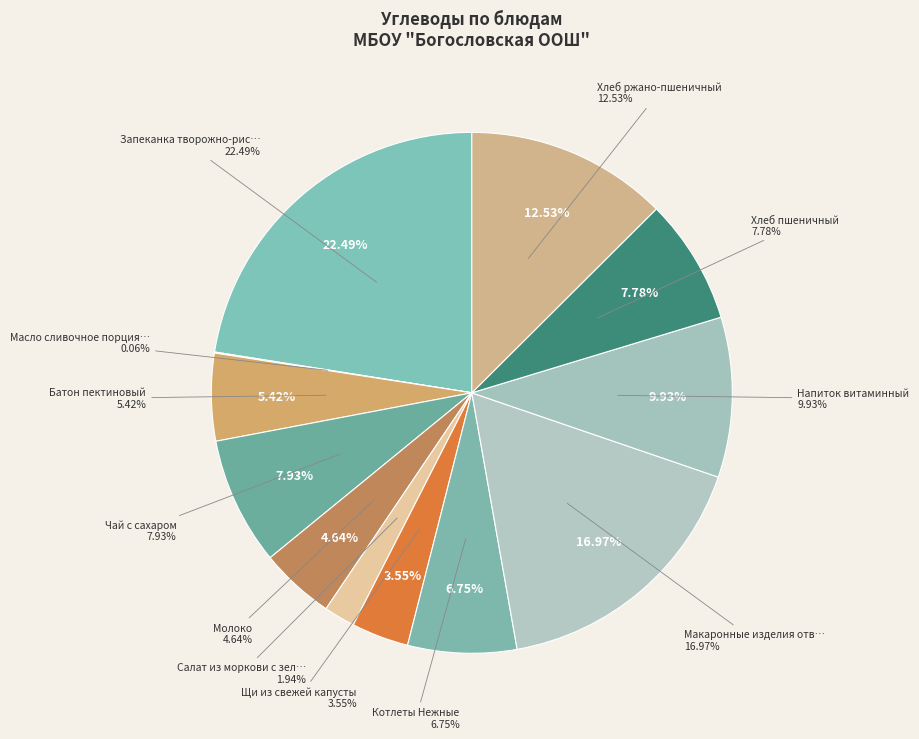

How many slices are in this pie chart?

12